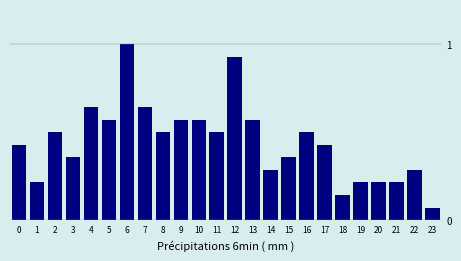

Which label corresponds to the smallest value in the chart?

23